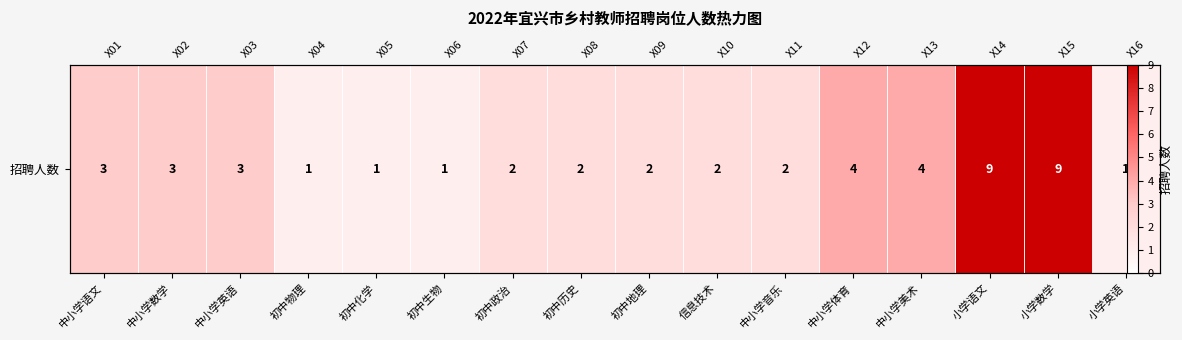

At which label does the data first exceed 2?

中小学语文